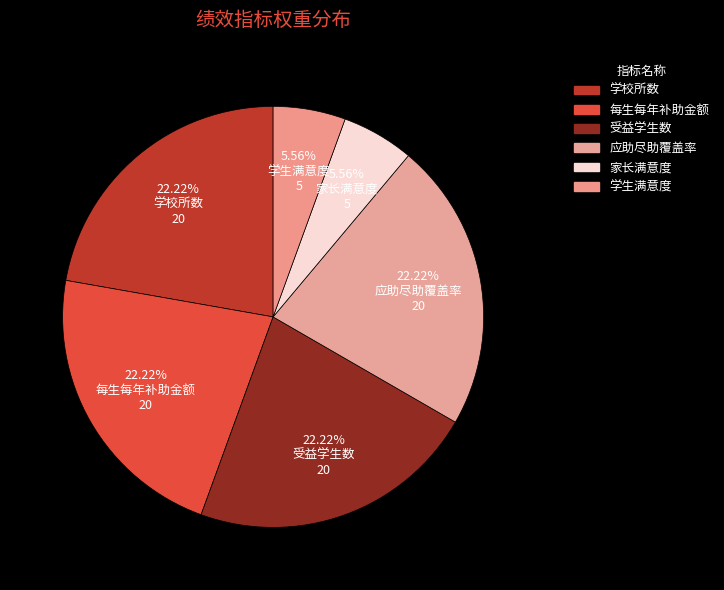

The 受益学生数 slice represents 16% of the pie. True or false?

False